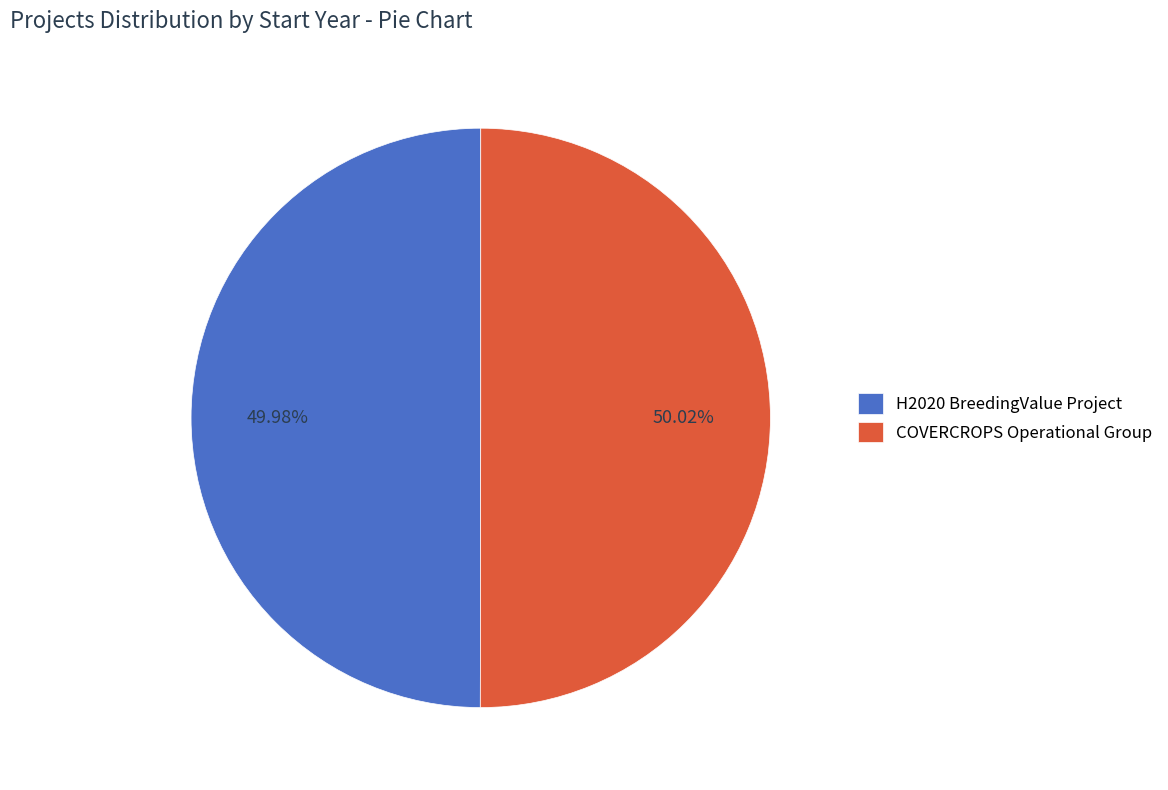

What is the ratio of the value at COVERCROPS Operational Group to the value at H2020 BreedingValue Project?

1.0